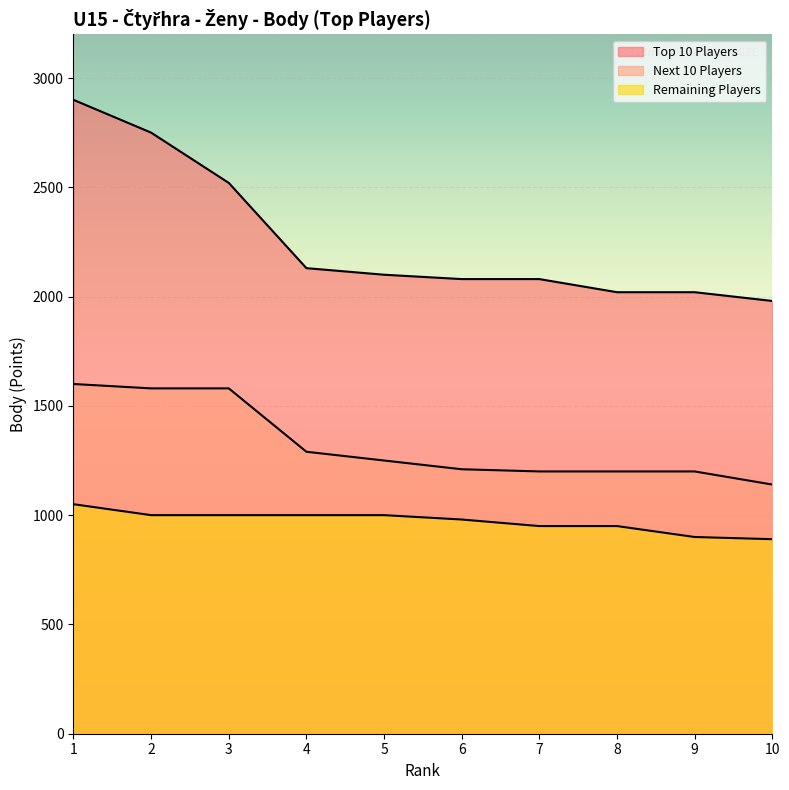

Is it true that Next 10 Players equals 510 at 9?

False